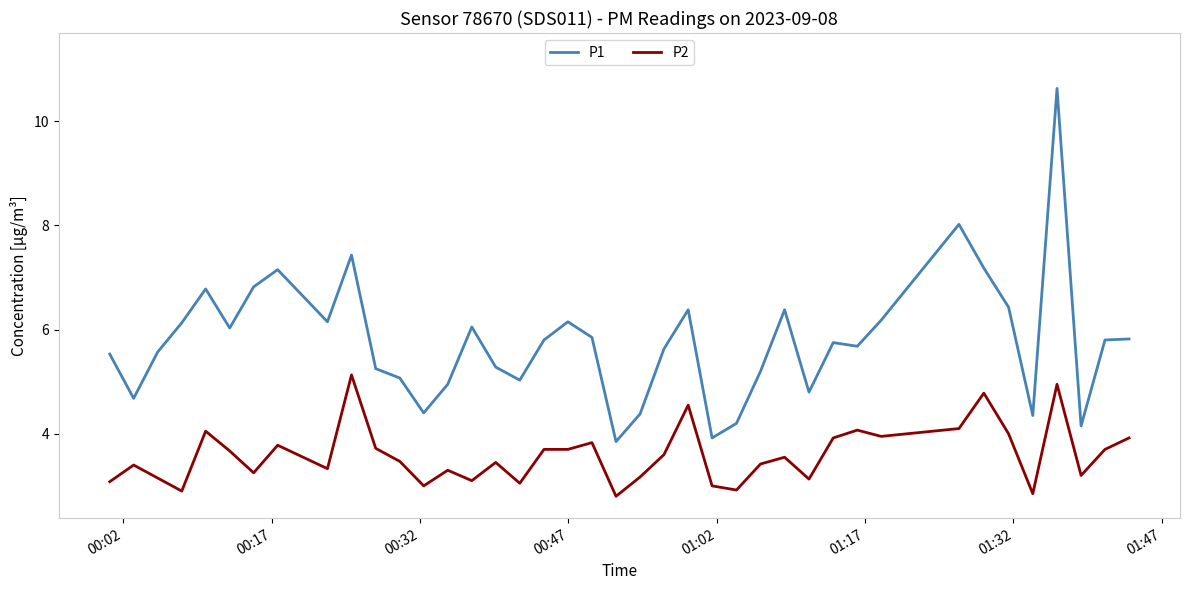

Which series has the largest range (max minus min)?

P1